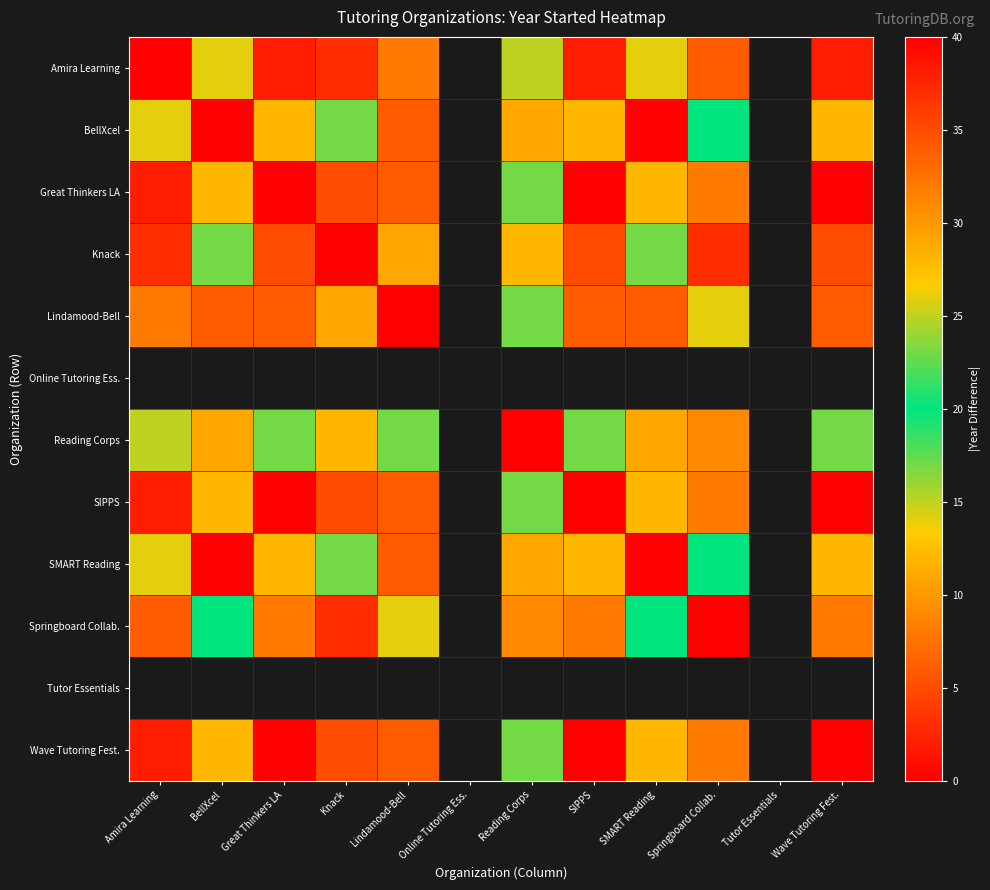

How many data points does each series have?

12